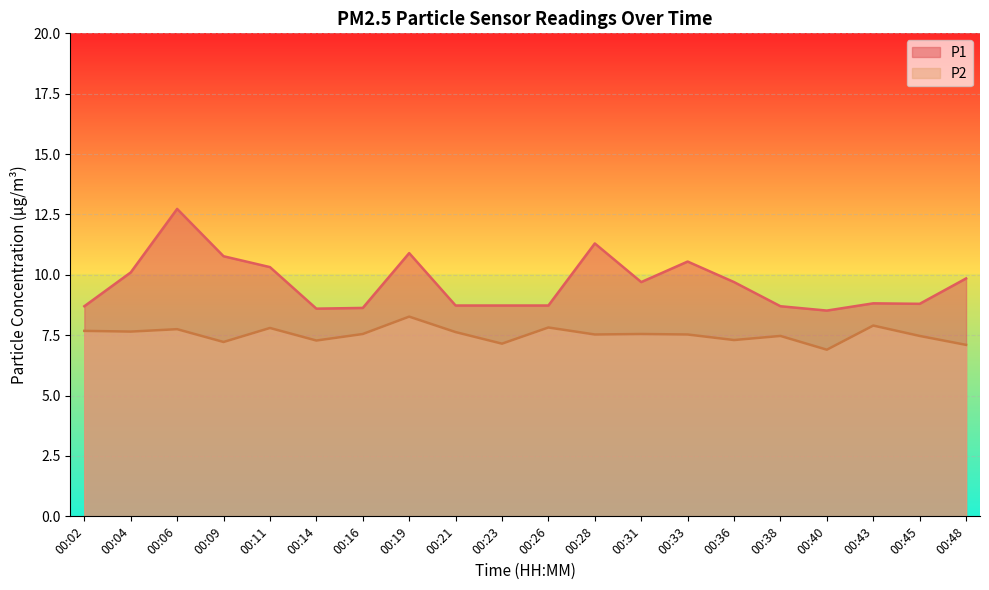

What is the sum of the P2 values at 00:16 and 00:48?

14.6